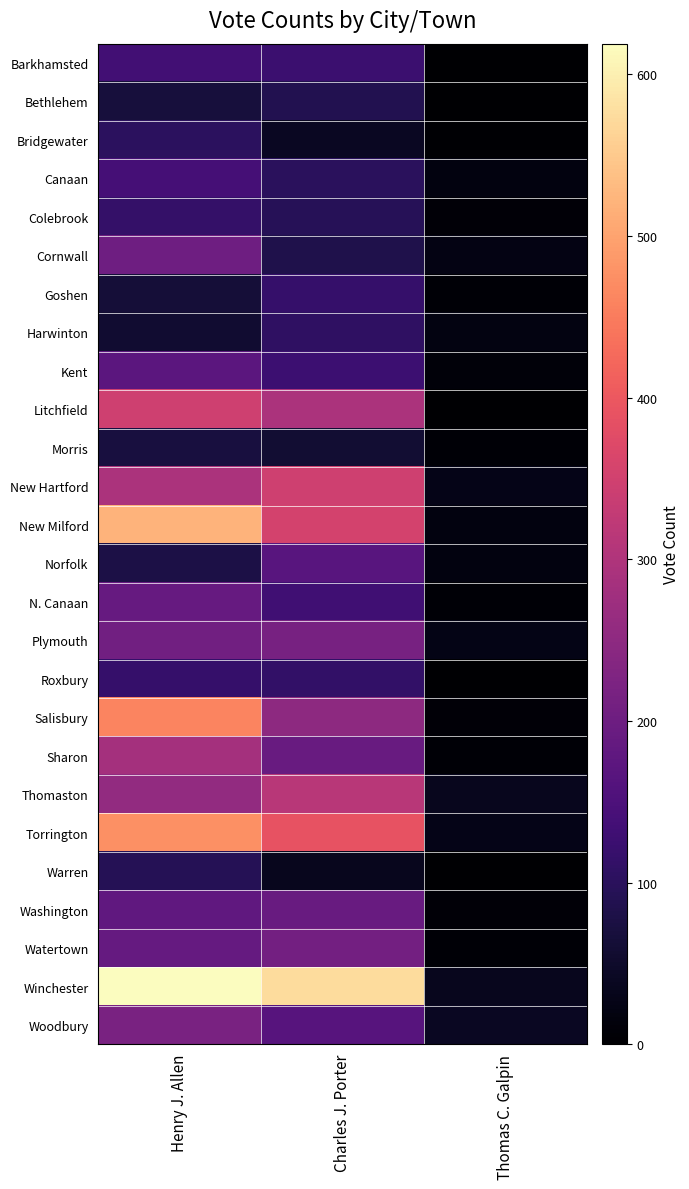

Which series has the largest total across all categories?

Winchester